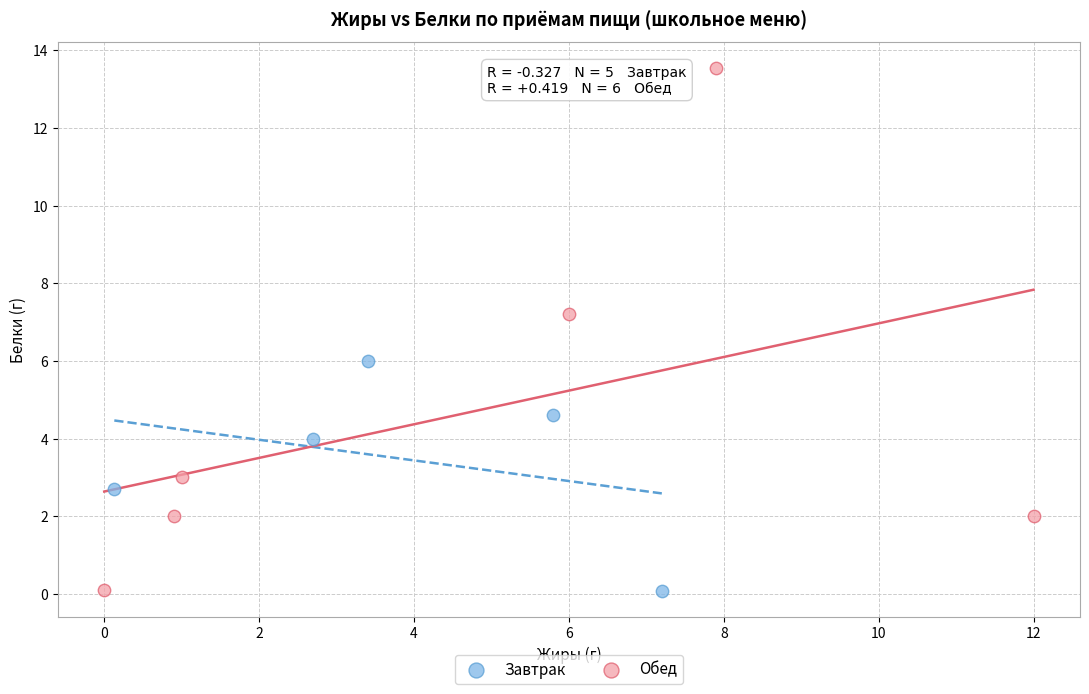

Which series contains the highest Y value?

Обед